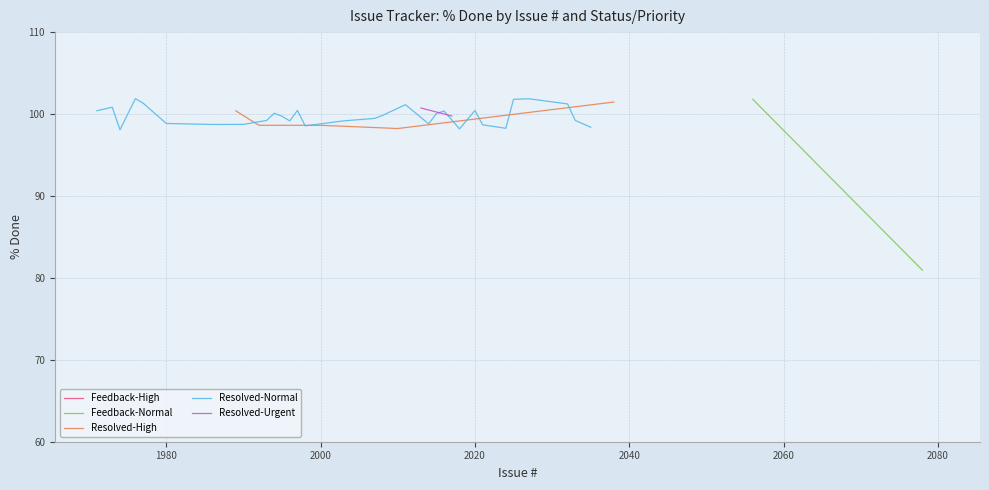

Is this an area chart (filled region under the line)?

No